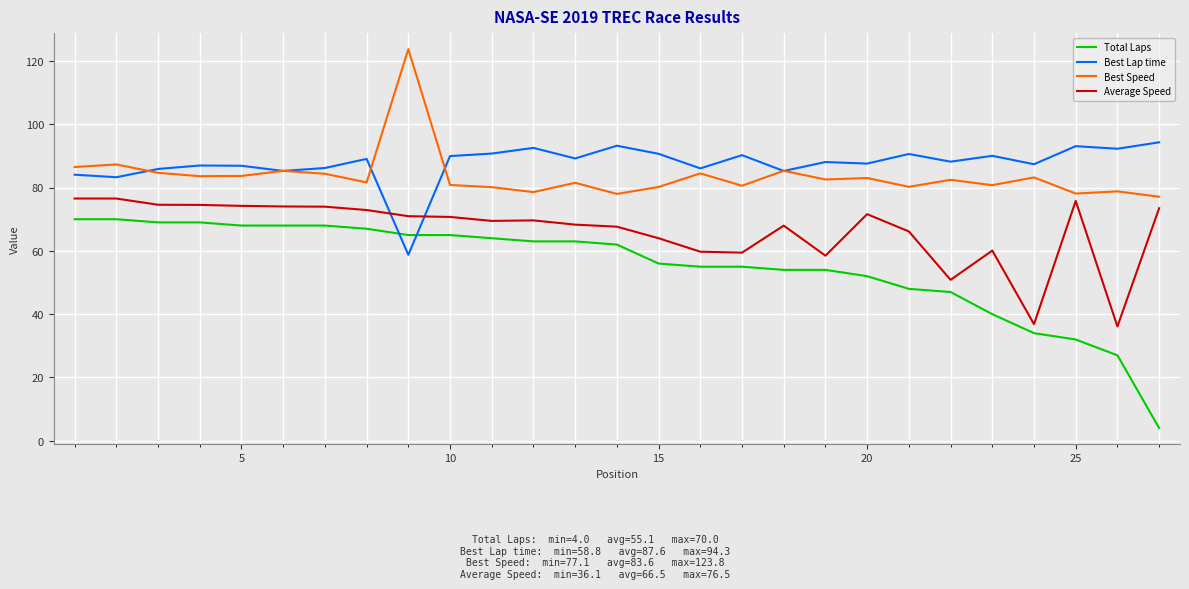

List the series in order of their peak value, highest first.

Best Speed, Best Lap time, Average Speed, Total Laps